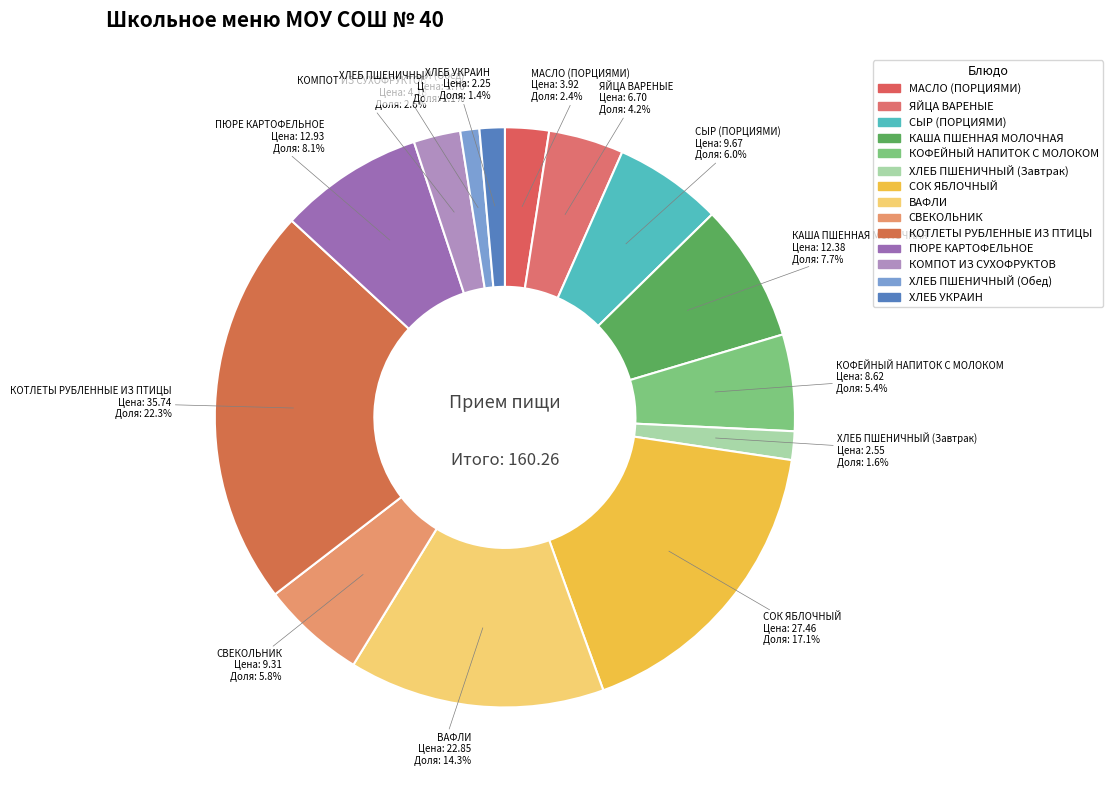

What portion of the pie excludes МАСЛО (ПОРЦИЯМИ)?

97.6%